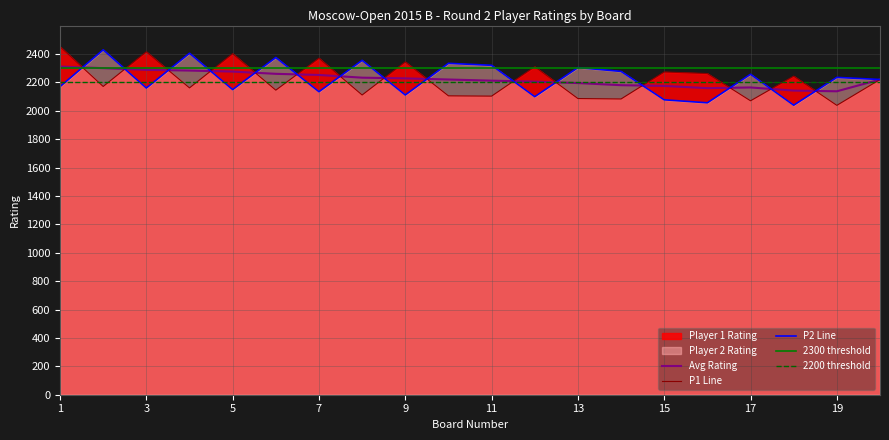

How many values in the Player 2 Rating series exceed 2235?

9